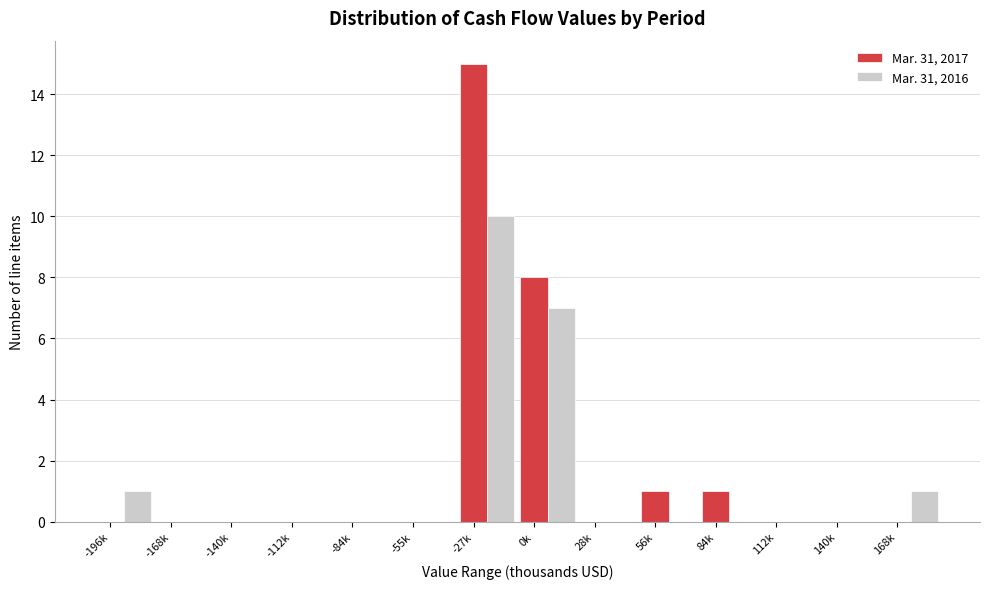

True or false: Mar. 31, 2017 has a value of 0 at -196k.

True